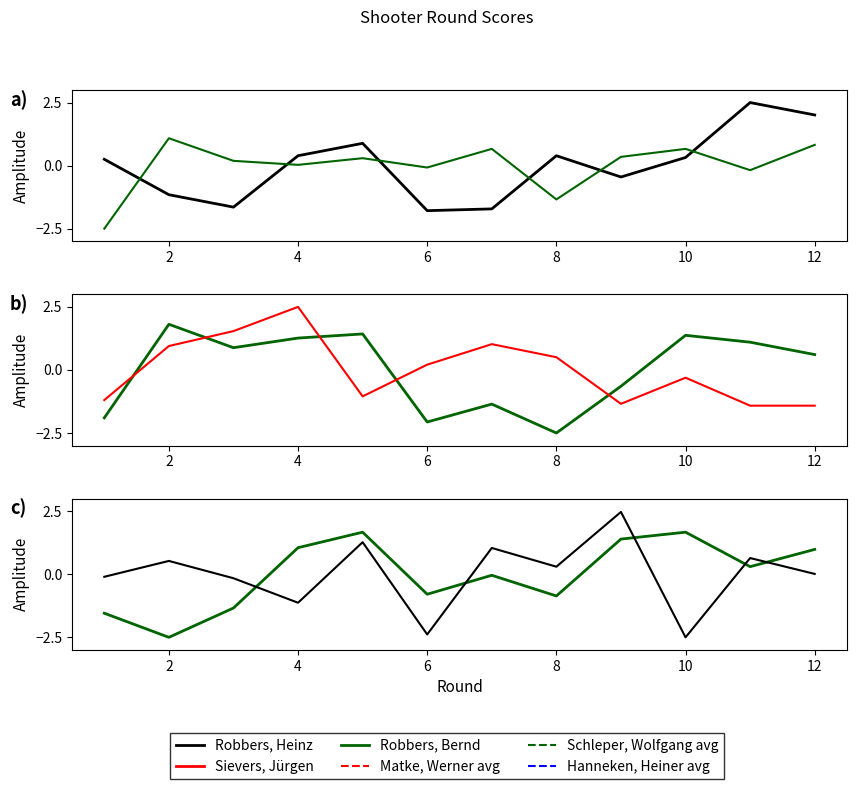

Which series has the widest spread of values?

Hanneken, Heiner